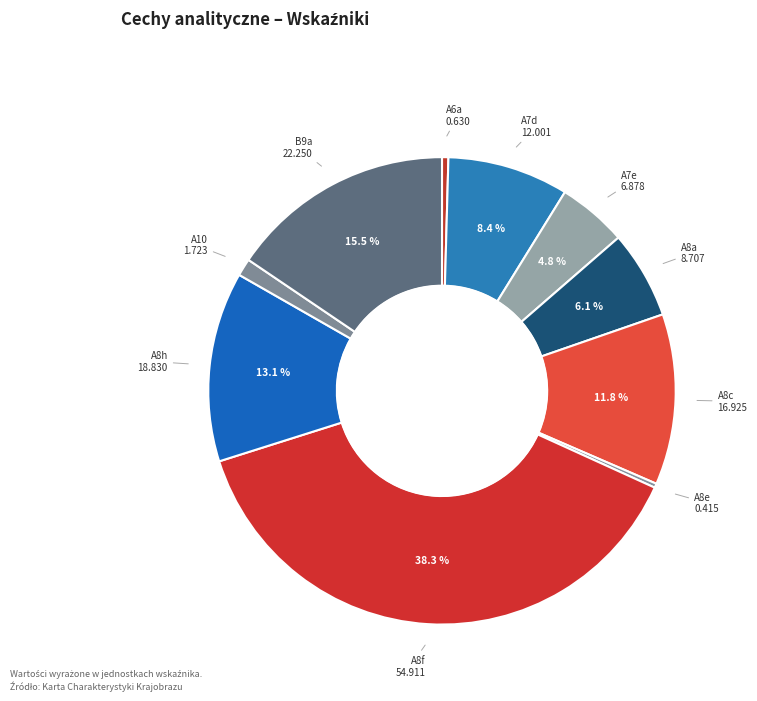

Combined, do A8f and B9a account for over 50%?

Yes